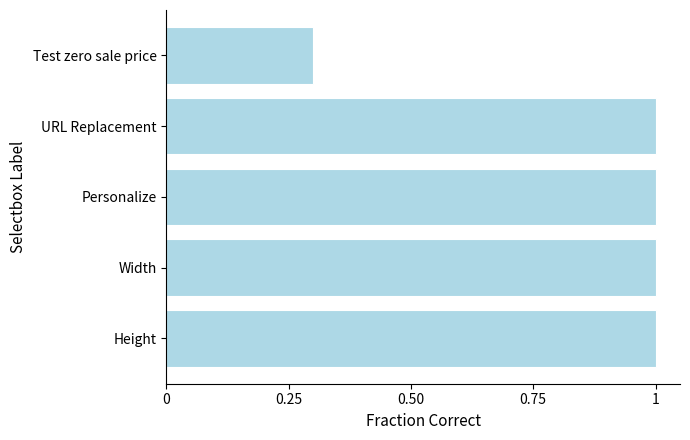

What is the average value?

0.9